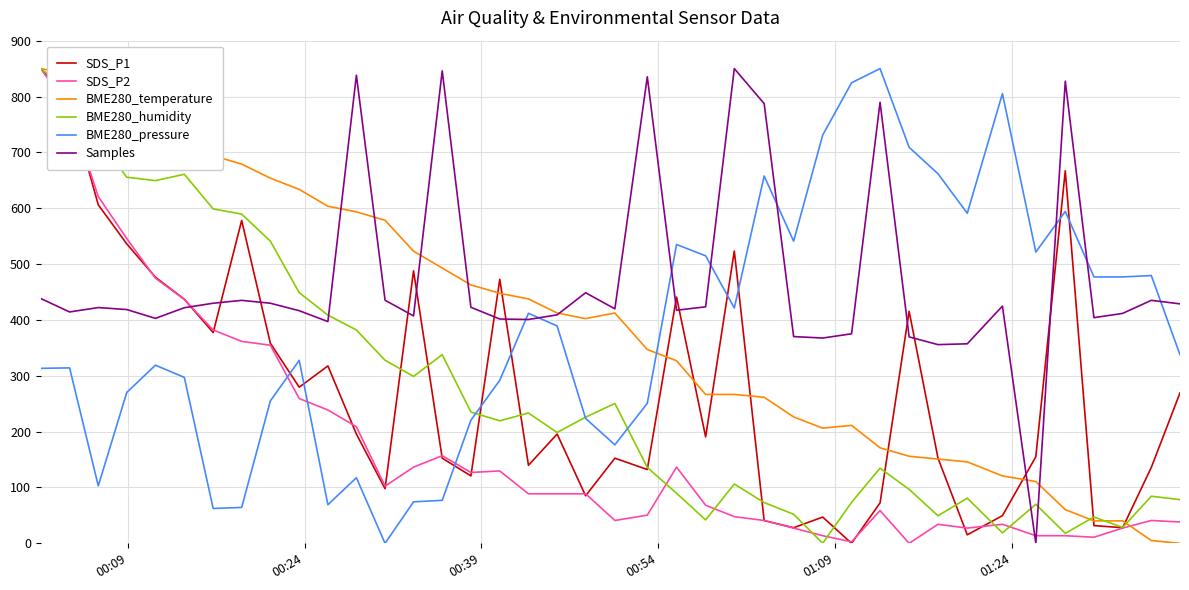

Is this an area chart (filled region under the line)?

No